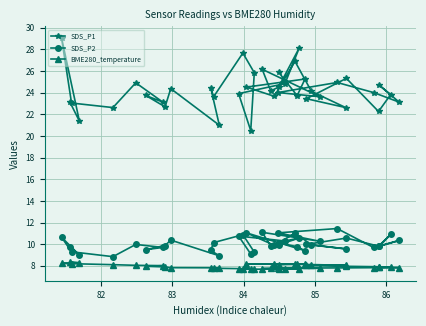

How many interior local valleys does the BME280_temperature series have?

2